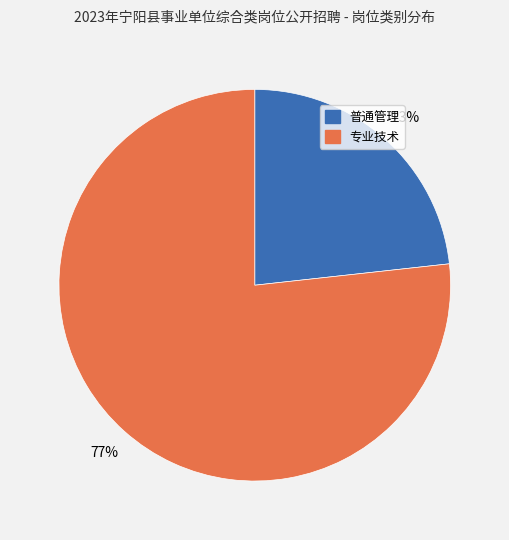

To the nearest percent, what portion does 普通管理 represent?

23%